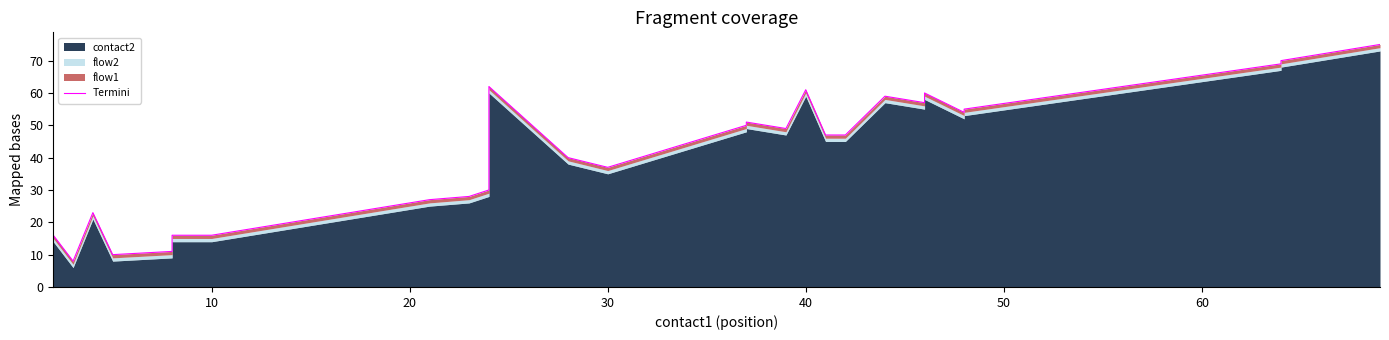

What is the difference between the maximum and minimum values?

68